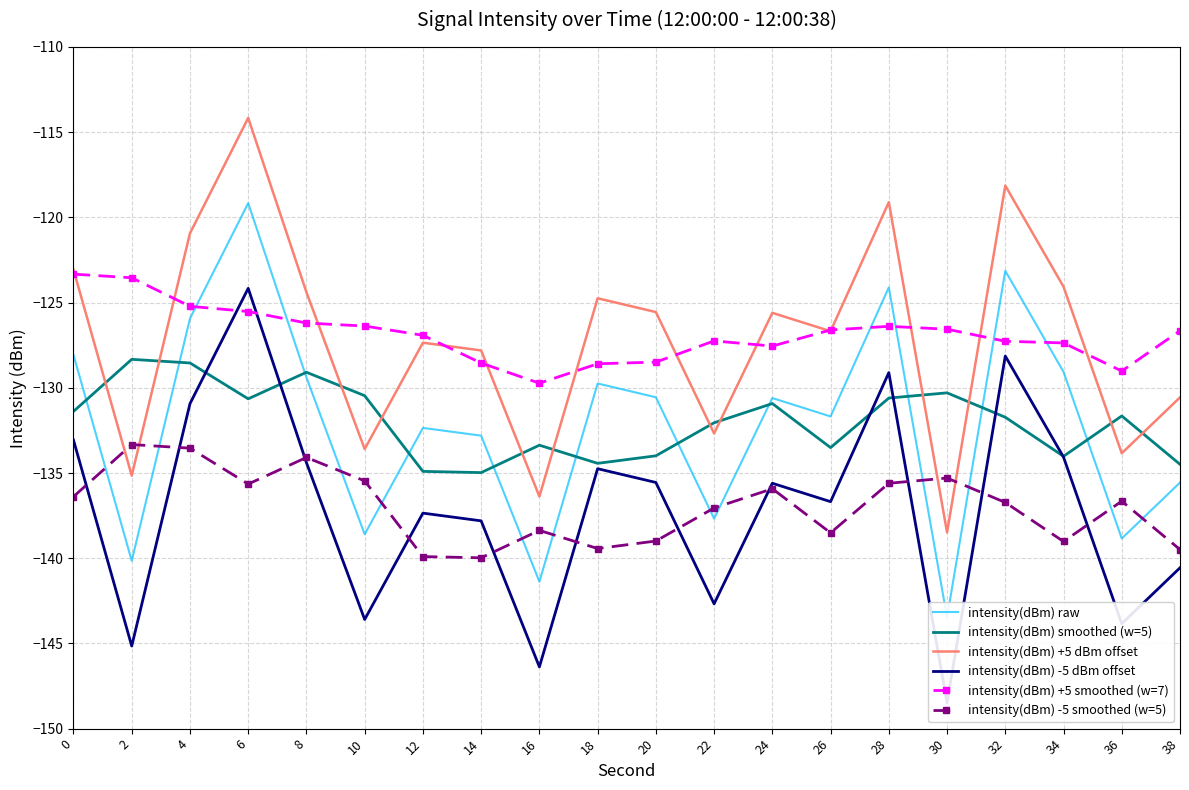

After their last crossing, which series has the higher values: intensity(dBm) +5 smoothed (w=7) or intensity(dBm) raw?

intensity(dBm) +5 smoothed (w=7)